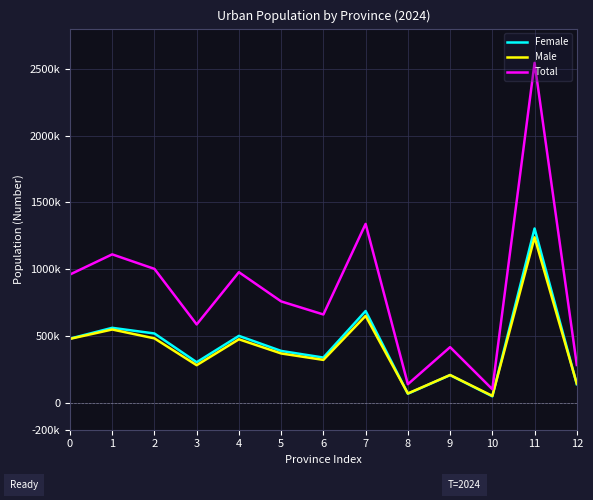

Which series changed the most between 3 and 4?

Total